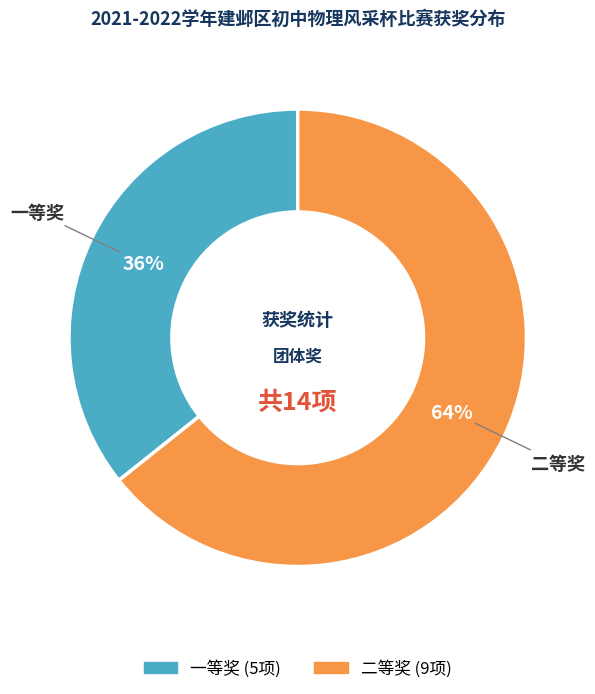

Which category has the smallest portion of the pie?

一等奖